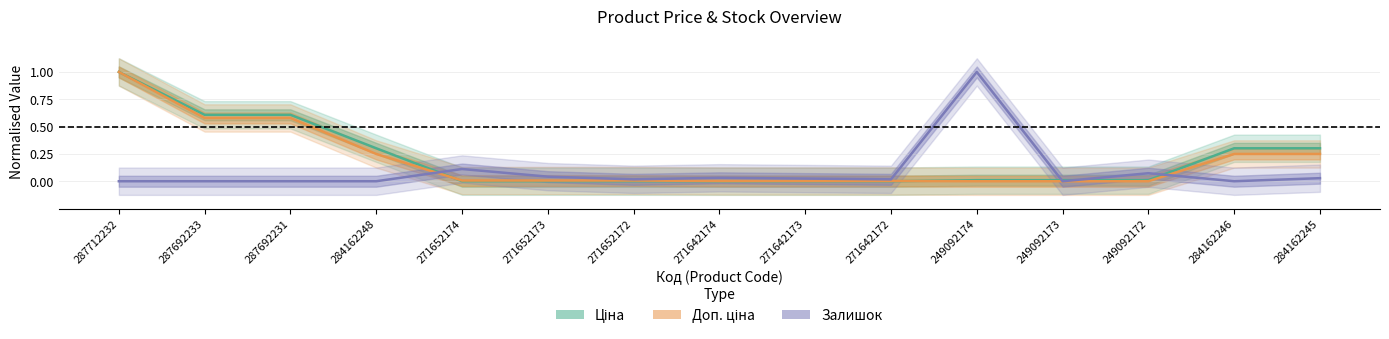

Between 284162246 and 249092172, which is larger?

284162246